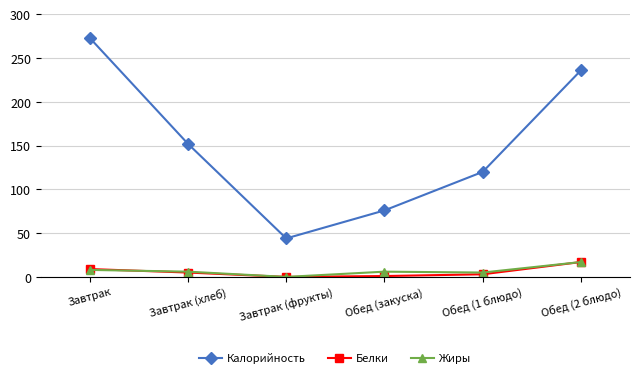

How many lines are shown in the chart?

3